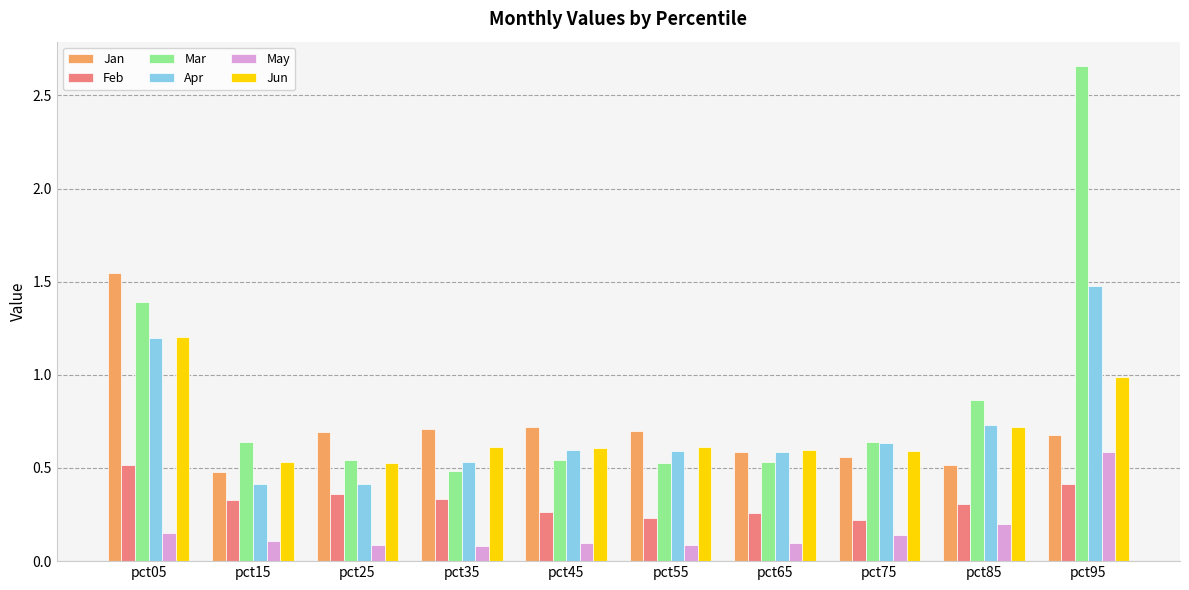

What is the difference between the maximum and minimum values in the Jan series?

1.1